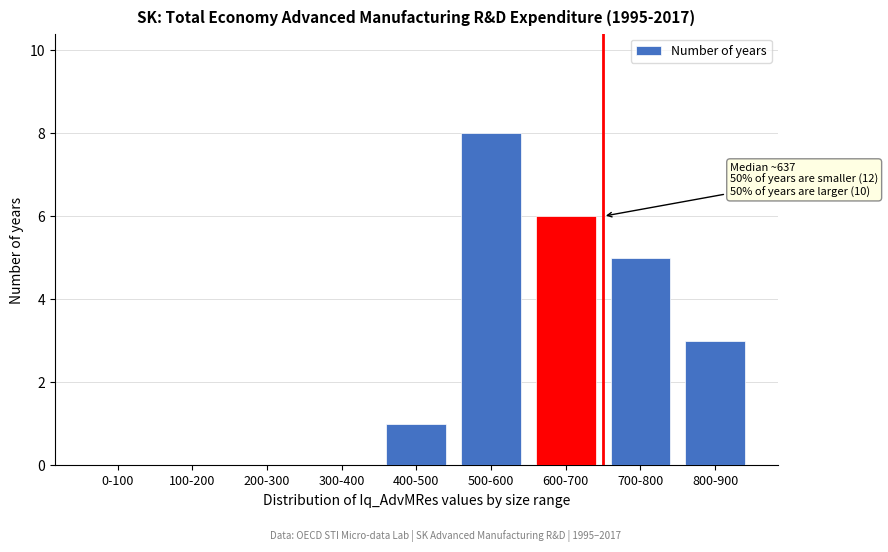

Reading right to left, extract all data points from this chart.

800-900=3	700-800=5	600-700=6	500-600=8	400-500=1	300-400=0	200-300=0	100-200=0	0-100=0